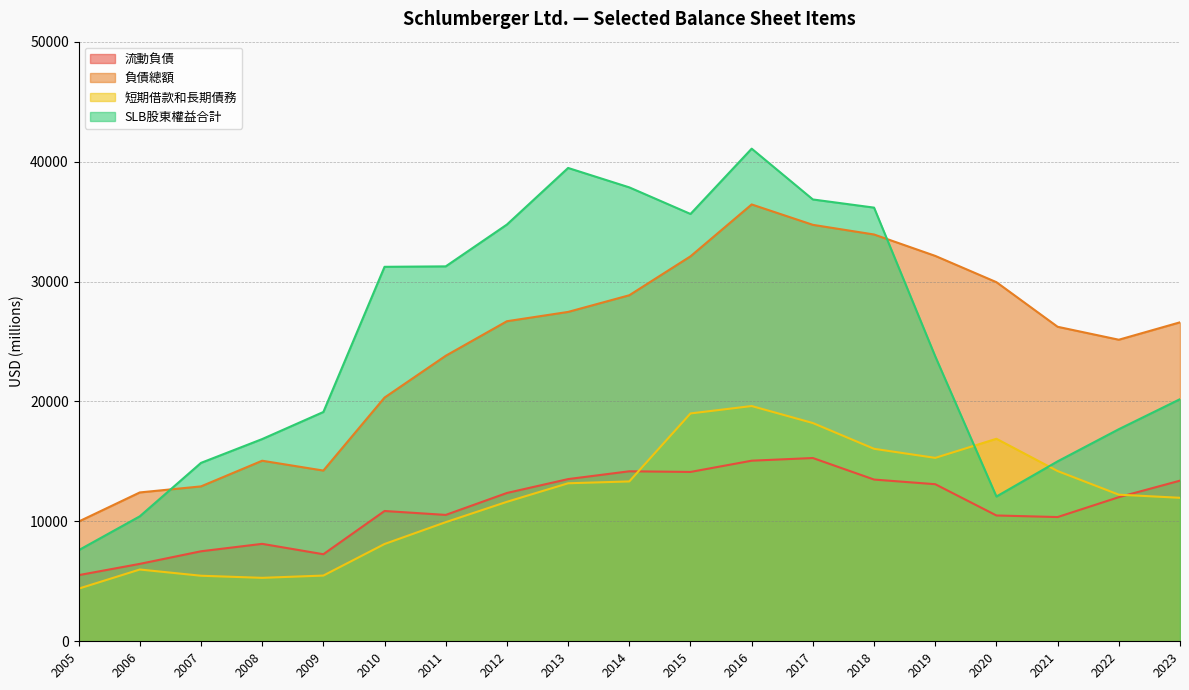

How many values in the 負債總額 series are below 26598?

9